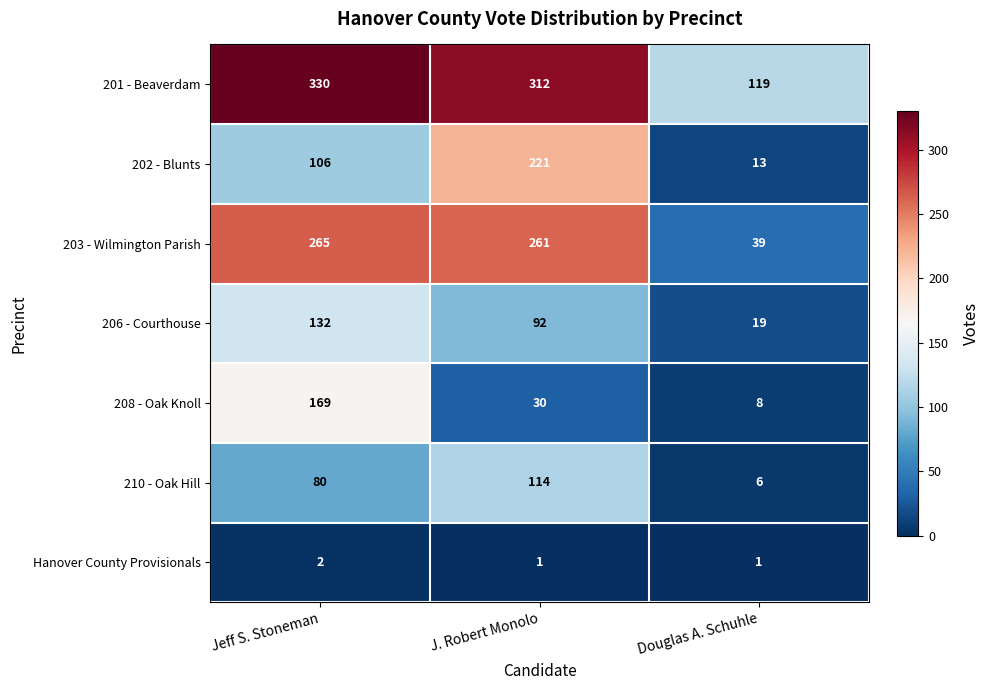

At how many categories does at least one series exceed 279?

2